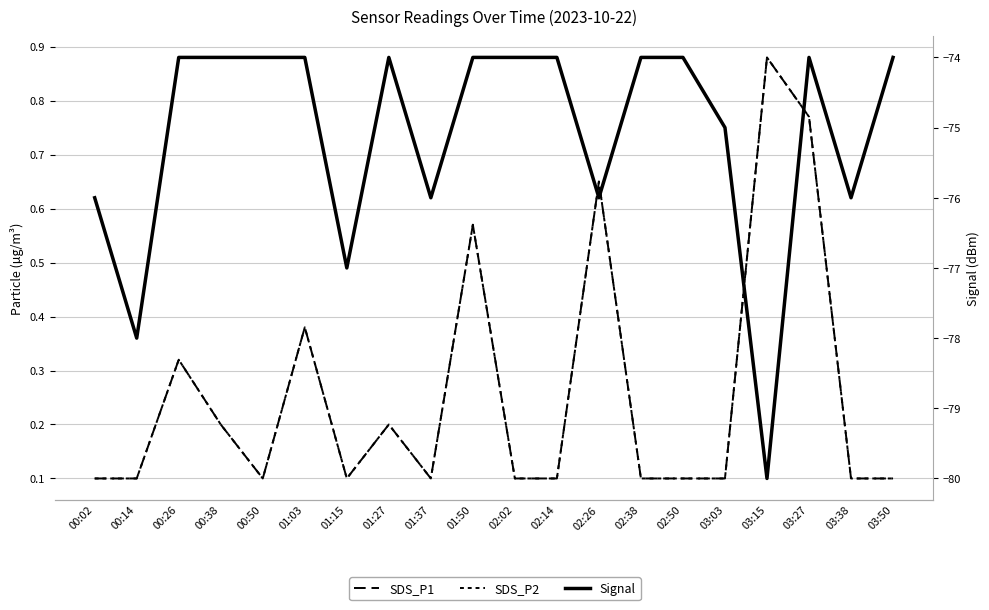

Reading left to right, transcribe all the data shown in this chart.

SDS_P1: 0.1	0.1	0.3	0.2	0.1	0.4	0.1	0.2	0.1	0.6	0.1	0.1	0.7	0.1	0.1	0.1	0.9	0.8	0.1	0.1
SDS_P2: 0.1	0.1	0.3	0.2	0.1	0.4	0.1	0.2	0.1	0.6	0.1	0.1	0.7	0.1	0.1	0.1	0.9	0.8	0.1	0.1
Signal: -76.0	-78.0	-74.0	-74.0	-74.0	-74.0	-77.0	-74.0	-76.0	-74.0	-74.0	-74.0	-76.0	-74.0	-74.0	-75.0	-80.0	-74.0	-76.0	-74.0